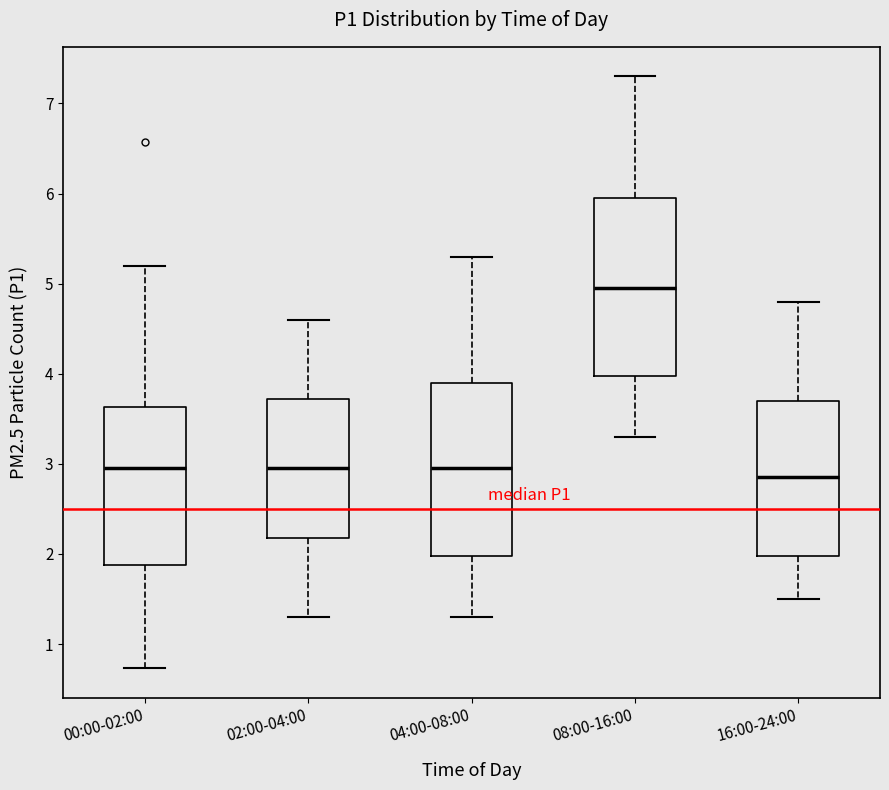

Reading left to right, transcribe this box plot: for each box, give where its median line is, the range the box spans, and where its two whiskers end, as read against the y-axis. The values are not printed on the chart, so give them approximately, as read against the axis.

00:00-02:00: median 3.0, box 1.9 to 3.6, whiskers 0.7 to 5.2
02:00-04:00: median 3.0, box 2.2 to 3.7, whiskers 1.3 to 4.6
04:00-08:00: median 3.0, box 2.0 to 3.9, whiskers 1.3 to 5.3
08:00-16:00: median 5.0, box 4.0 to 6.0, whiskers 3.3 to 7.3
16:00-24:00: median 2.9, box 2.0 to 3.7, whiskers 1.5 to 4.8